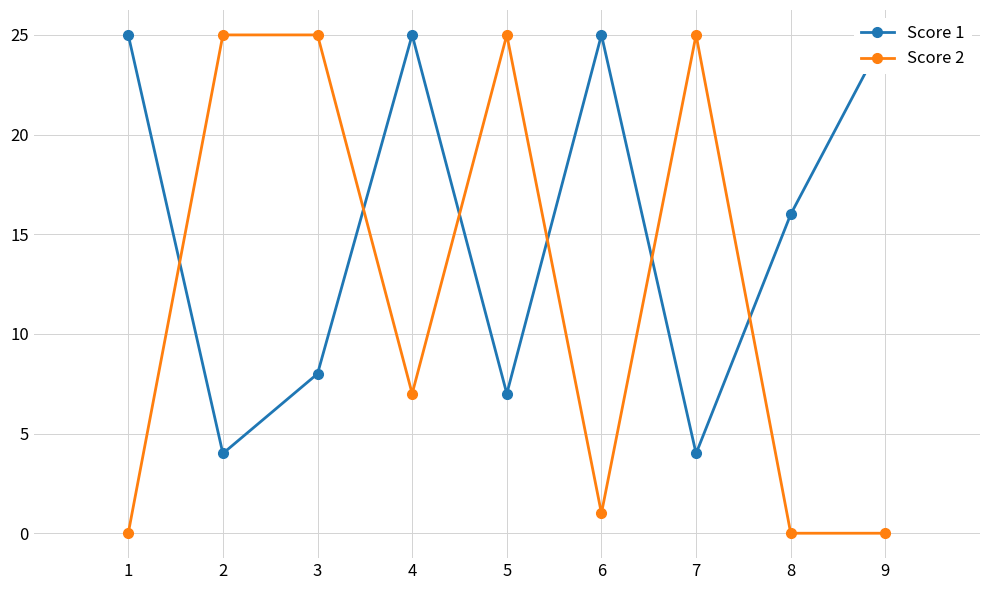

How many lines are shown in the chart?

2